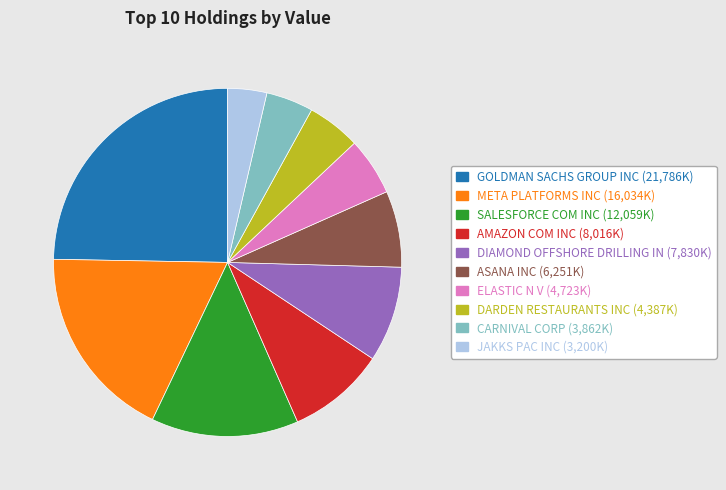

Does any single category account for the majority?

No